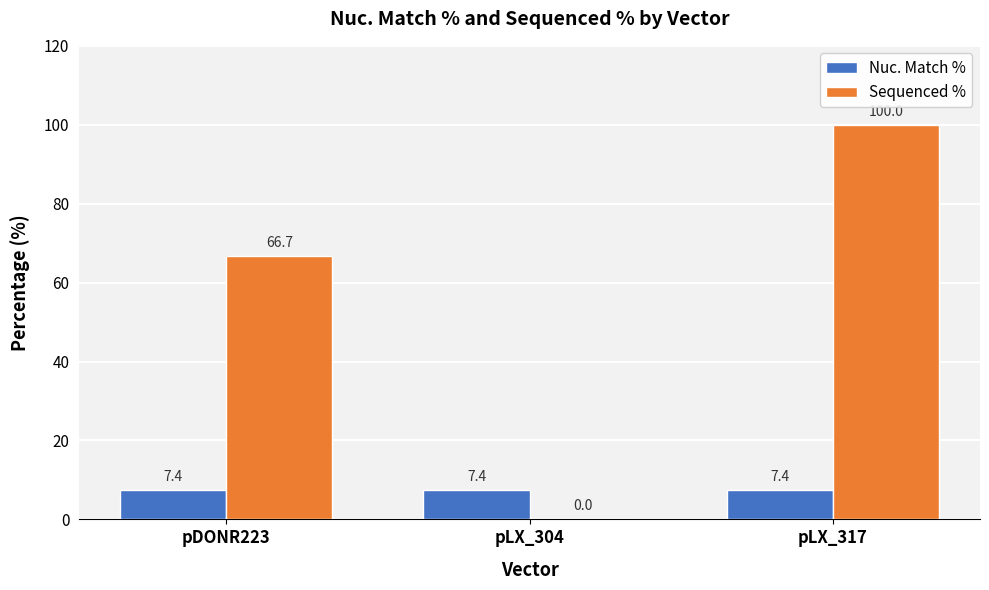

How many groups of bars are there?

3